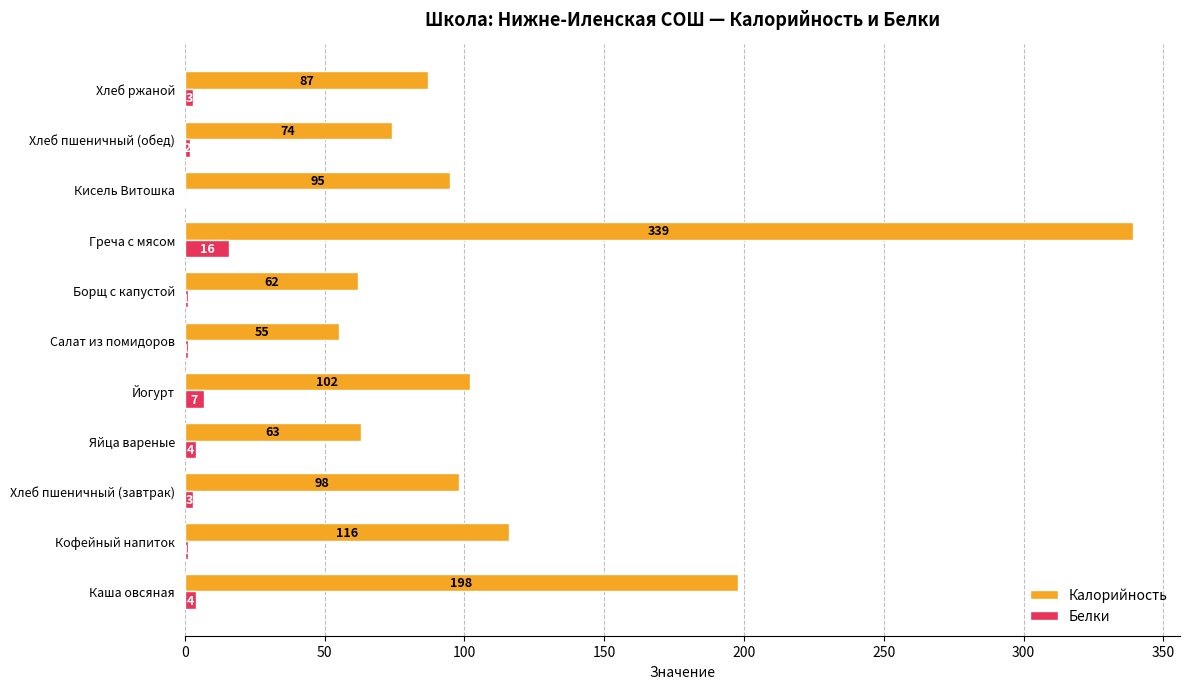

At which label is Белки closest to 8?

Йогурт